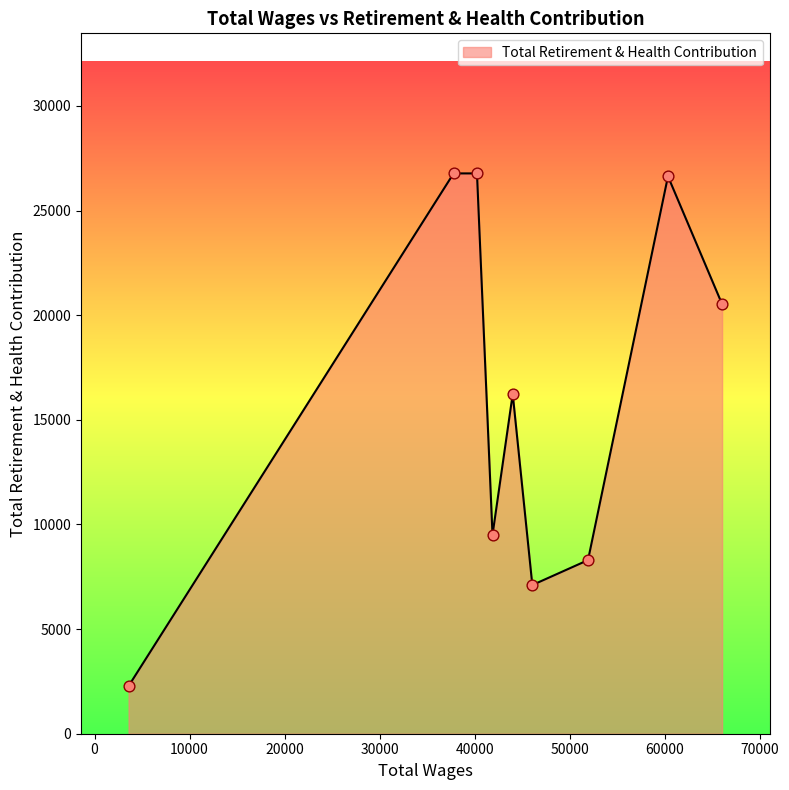

What is the difference between the maximum and minimum values?

24500